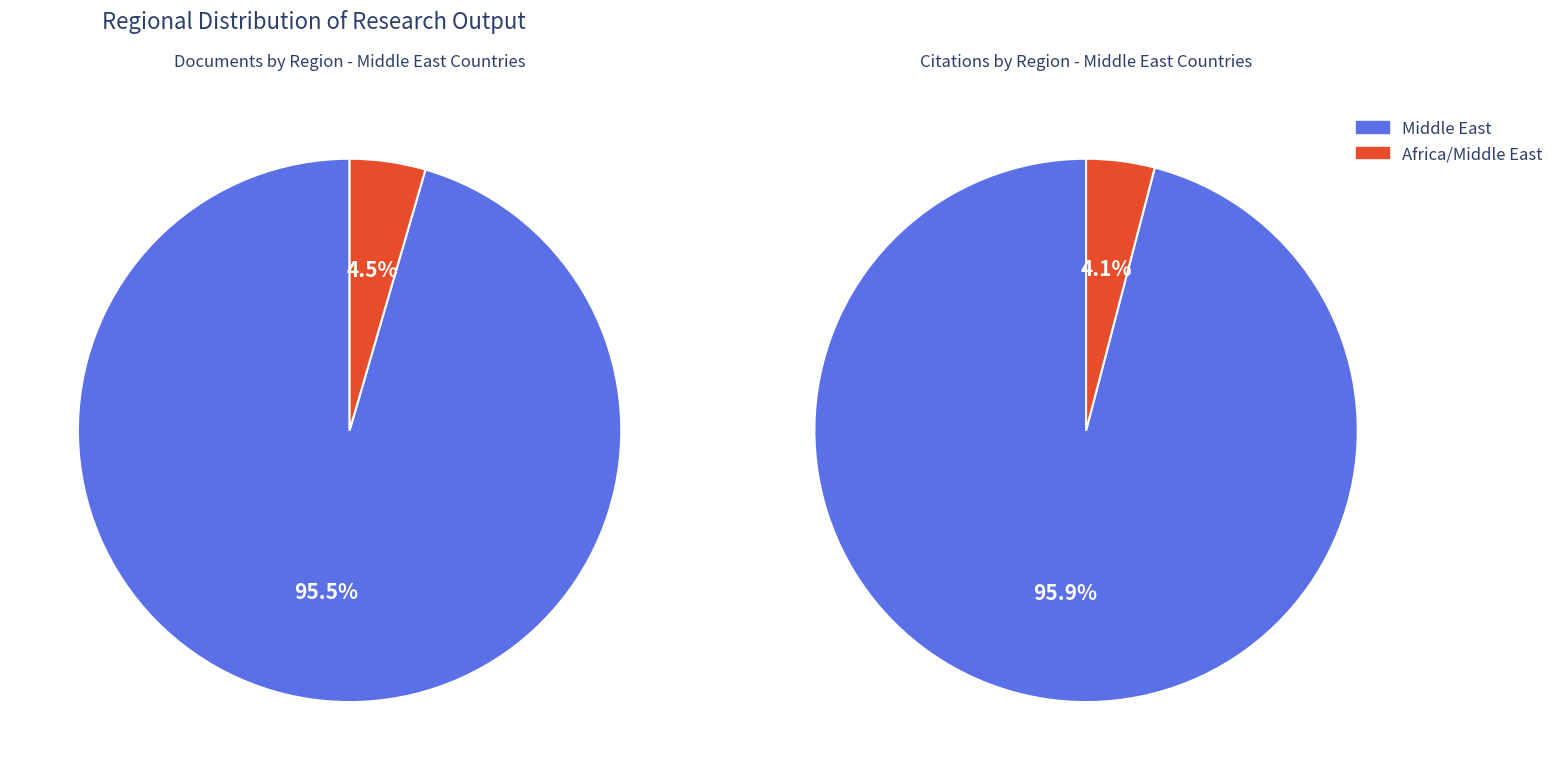

What percentage do Middle East and Africa/Middle East together represent?

100.0%